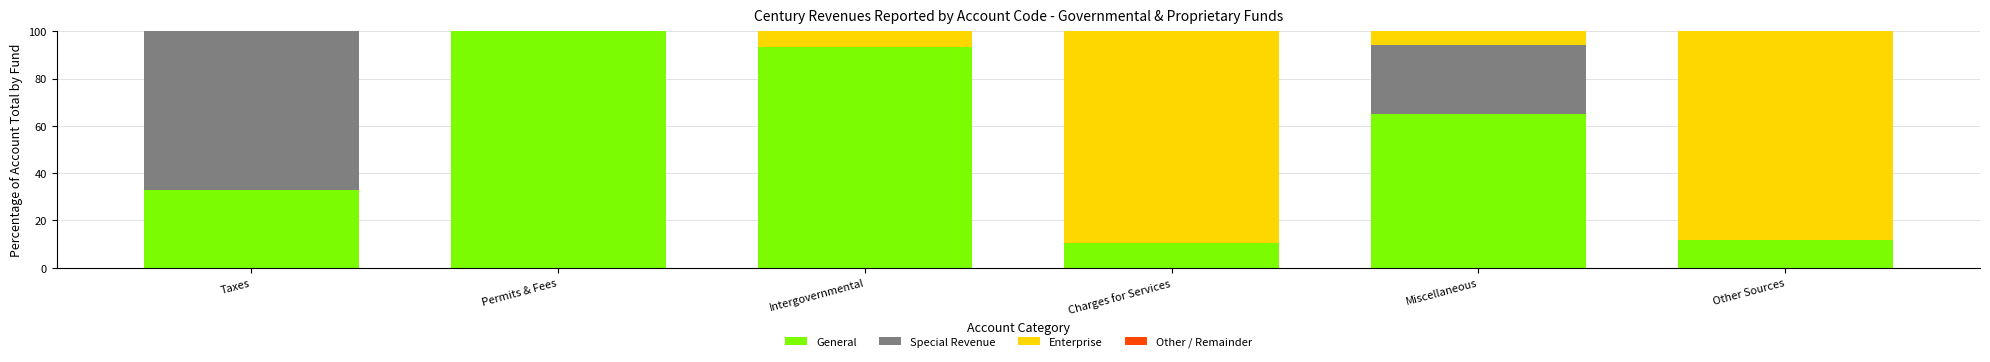

What is the total value across all series at Taxes?

100.0